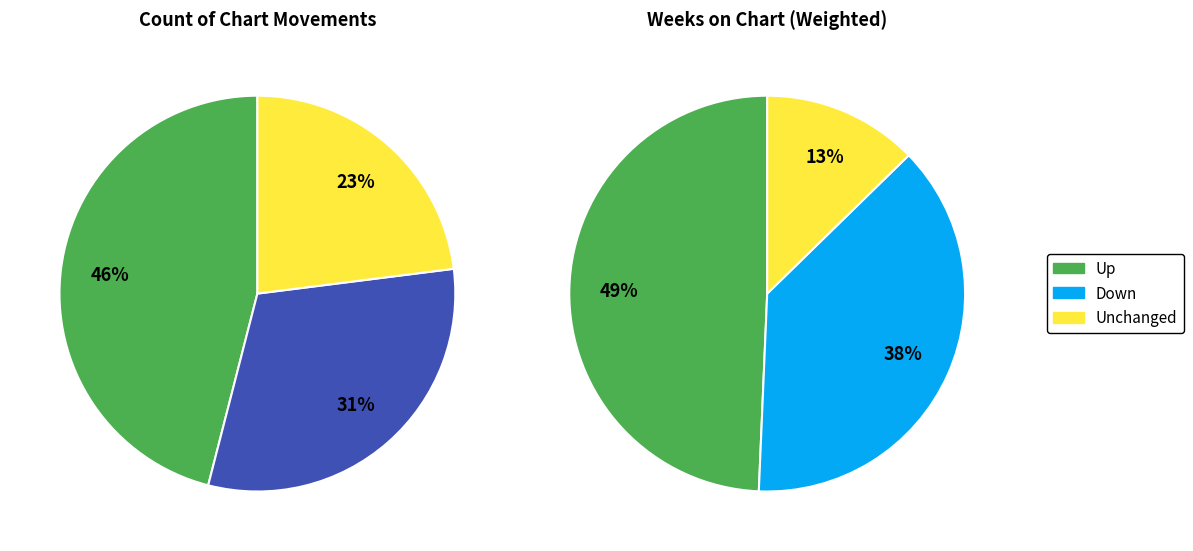

The down slice represents 31% of the pie. True or false?

True